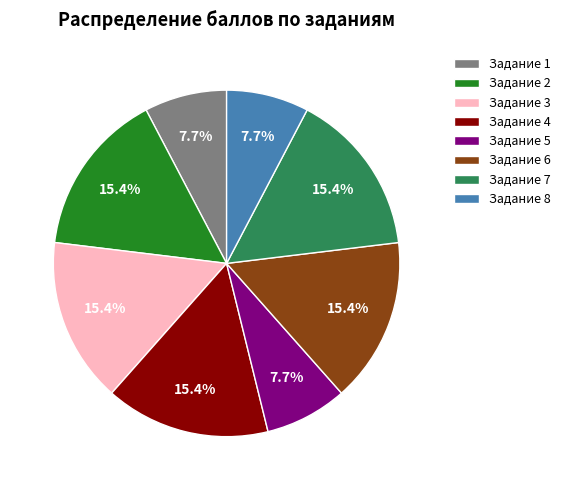

Between Задание 5 and Задание 3, which is larger?

Задание 3